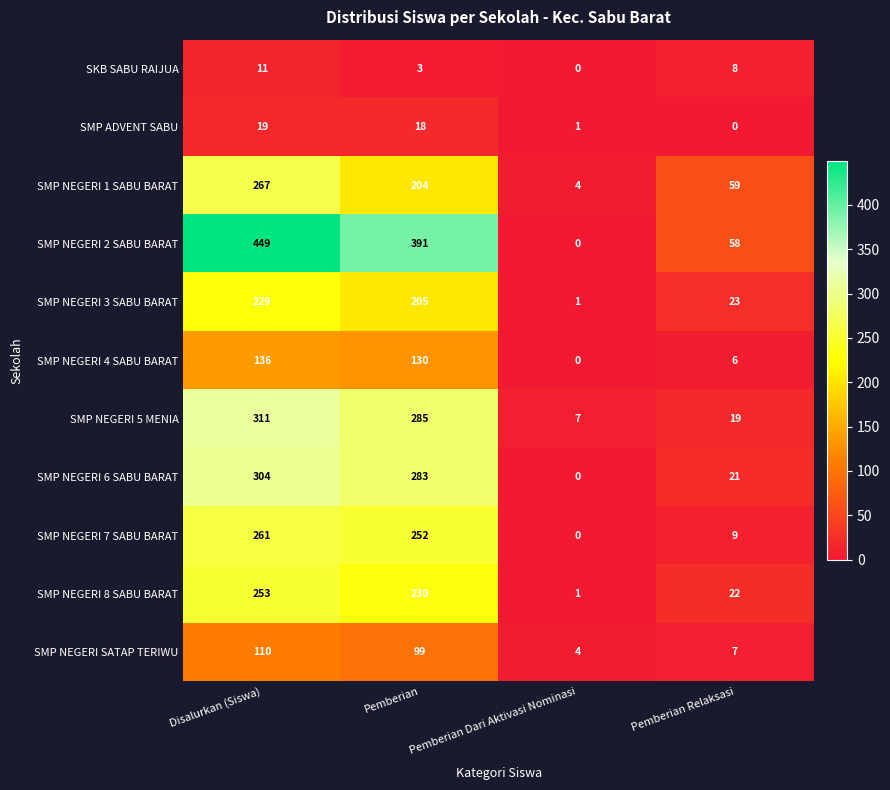

True or false: SMP NEGERI 2 SABU BARAT has a value of 123 at Pemberian.

False